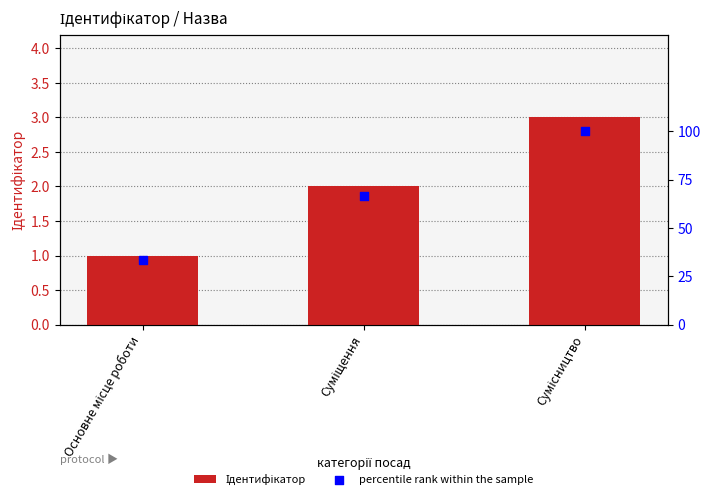

Which series reaches the minimum Y coordinate?

Ідентифікатор